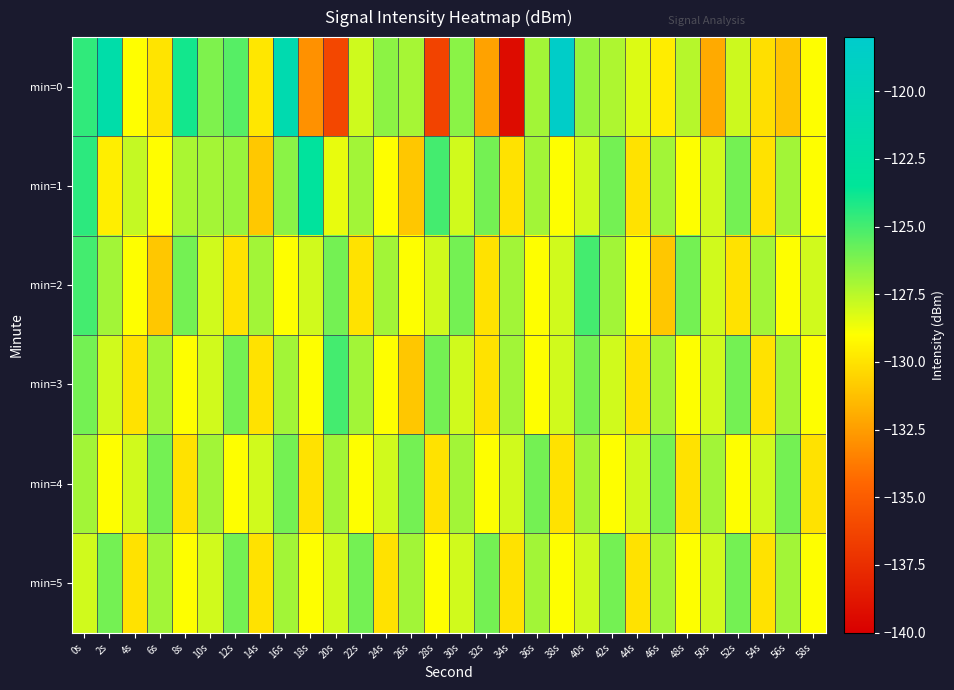

Reading right to left, transcribe all the data shown in this chart.

min=0: 58s=-129.0	56s=-131.1	54s=-130.1	52s=-127.9	50s=-132.0	48s=-127.4	46s=-129.6	44s=-128.2	42s=-127.3	40s=-126.8	38s=-118.3	36s=-127.0	34s=-139.3	32s=-132.3	30s=-126.5	28s=-136.3	26s=-127.1	24s=-126.5	22s=-128.0	20s=-136.1	18s=-132.9	16s=-121.1	14s=-129.8	12s=-125.4	10s=-126.2	8s=-123.9	6s=-130.0	4s=-129.0	2s=-121.7	0s=-124.6
min=1: 58s=-129.0	56s=-127.0	54s=-130.0	52s=-126.0	50s=-128.0	48s=-129.0	46s=-127.0	44s=-130.0	42s=-126.0	40s=-128.0	38s=-129.0	36s=-127.0	34s=-130.0	32s=-126.0	30s=-128.0	28s=-125.0	26s=-131.0	24s=-129.0	22s=-127.0	20s=-128.5	18s=-123.0	16s=-126.5	14s=-131.0	12s=-126.8	10s=-127.0	8s=-127.2	6s=-129.1	4s=-127.7	2s=-129.6	0s=-124.5
min=2: 58s=-128.0	56s=-129.0	54s=-127.0	52s=-130.0	50s=-128.0	48s=-126.0	46s=-131.0	44s=-129.0	42s=-127.0	40s=-125.0	38s=-128.0	36s=-129.0	34s=-127.0	32s=-130.0	30s=-126.0	28s=-128.0	26s=-129.0	24s=-127.0	22s=-130.0	20s=-126.0	18s=-128.0	16s=-129.0	14s=-127.0	12s=-130.0	10s=-128.0	8s=-126.0	6s=-131.0	4s=-129.0	2s=-127.0	0s=-125.0
min=3: 58s=-129.0	56s=-127.0	54s=-130.0	52s=-126.0	50s=-128.0	48s=-129.0	46s=-127.0	44s=-130.0	42s=-128.0	40s=-126.0	38s=-128.0	36s=-129.0	34s=-127.0	32s=-130.0	30s=-128.0	28s=-126.0	26s=-131.0	24s=-129.0	22s=-127.0	20s=-125.0	18s=-129.0	16s=-127.0	14s=-130.0	12s=-126.0	10s=-128.0	8s=-129.0	6s=-127.0	4s=-130.0	2s=-128.0	0s=-126.0
min=4: 58s=-130.0	56s=-126.0	54s=-128.0	52s=-129.0	50s=-127.0	48s=-130.0	46s=-126.0	44s=-128.0	42s=-129.0	40s=-127.0	38s=-130.0	36s=-126.0	34s=-128.0	32s=-129.0	30s=-127.0	28s=-130.0	26s=-126.0	24s=-128.0	22s=-129.0	20s=-127.0	18s=-130.0	16s=-126.0	14s=-128.0	12s=-129.0	10s=-127.0	8s=-130.0	6s=-126.0	4s=-128.0	2s=-129.0	0s=-127.0
min=5: 58s=-129.0	56s=-127.0	54s=-130.0	52s=-126.0	50s=-128.0	48s=-129.0	46s=-127.0	44s=-130.0	42s=-126.0	40s=-128.0	38s=-129.0	36s=-127.0	34s=-130.0	32s=-126.0	30s=-128.0	28s=-129.0	26s=-127.0	24s=-130.0	22s=-126.0	20s=-128.0	18s=-129.0	16s=-127.0	14s=-130.0	12s=-126.0	10s=-128.0	8s=-129.0	6s=-127.0	4s=-130.0	2s=-126.0	0s=-128.0